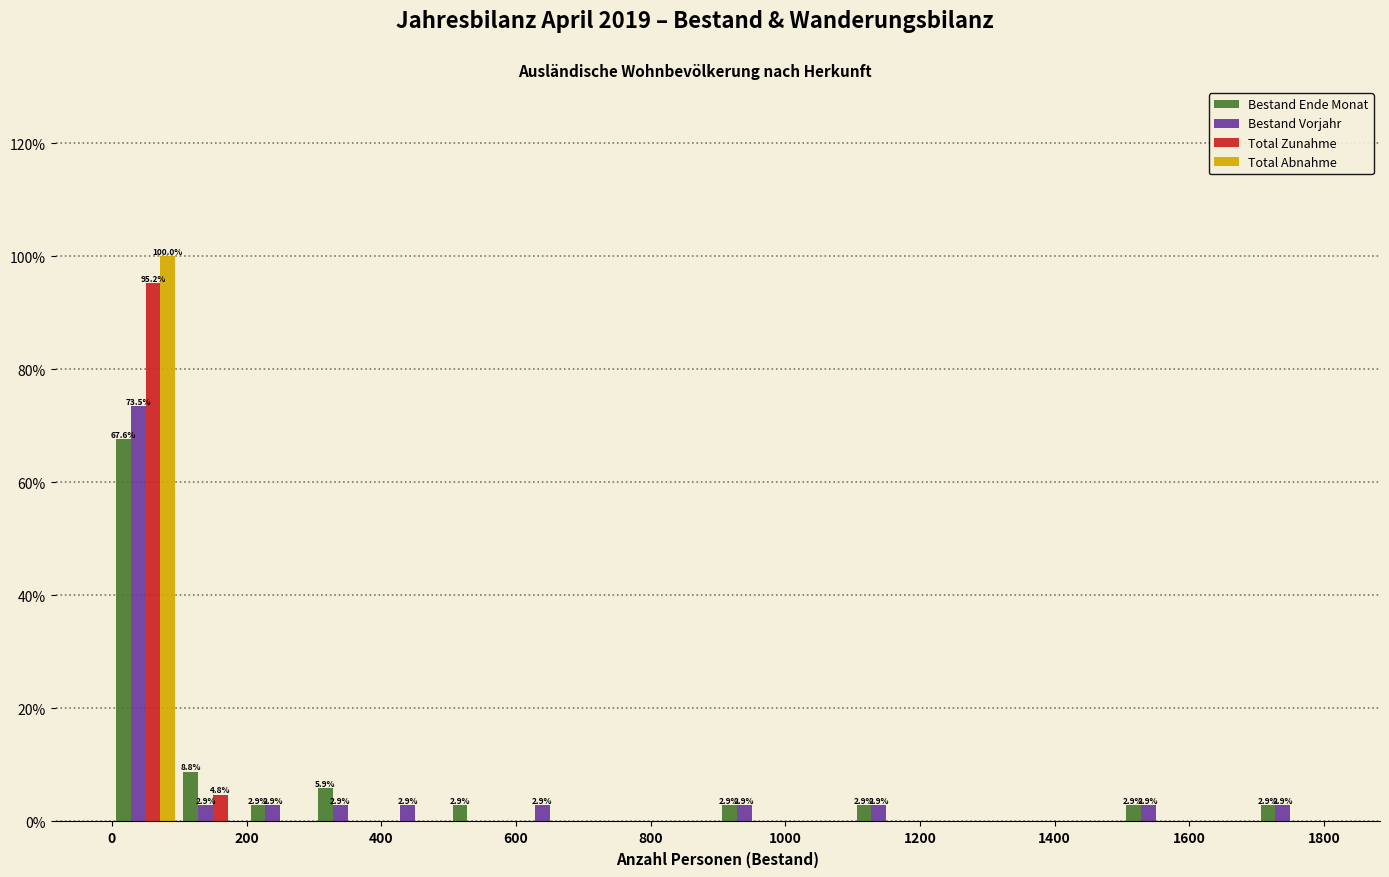

In the Total Abnahme series, which range on the x-axis has the tallest bar?

0 to 100